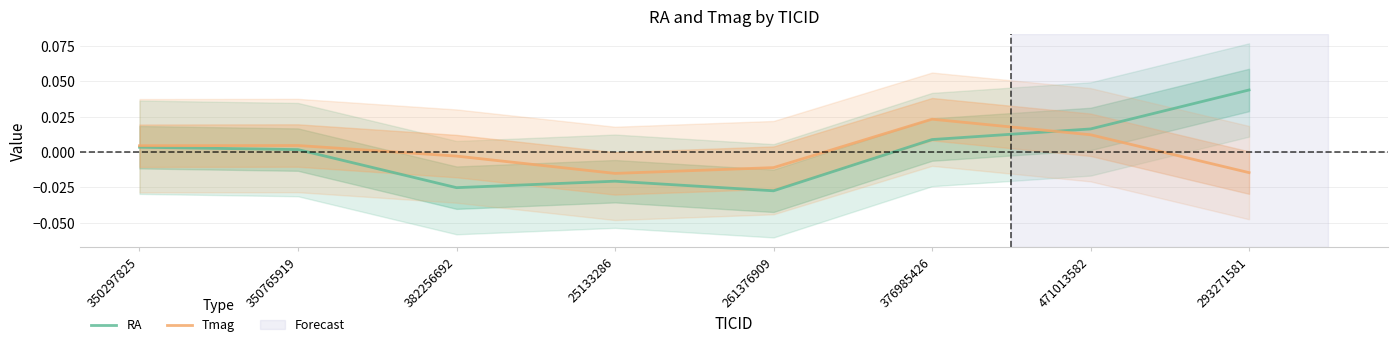

Which has a higher value, 350297825 or 382256692?

350297825